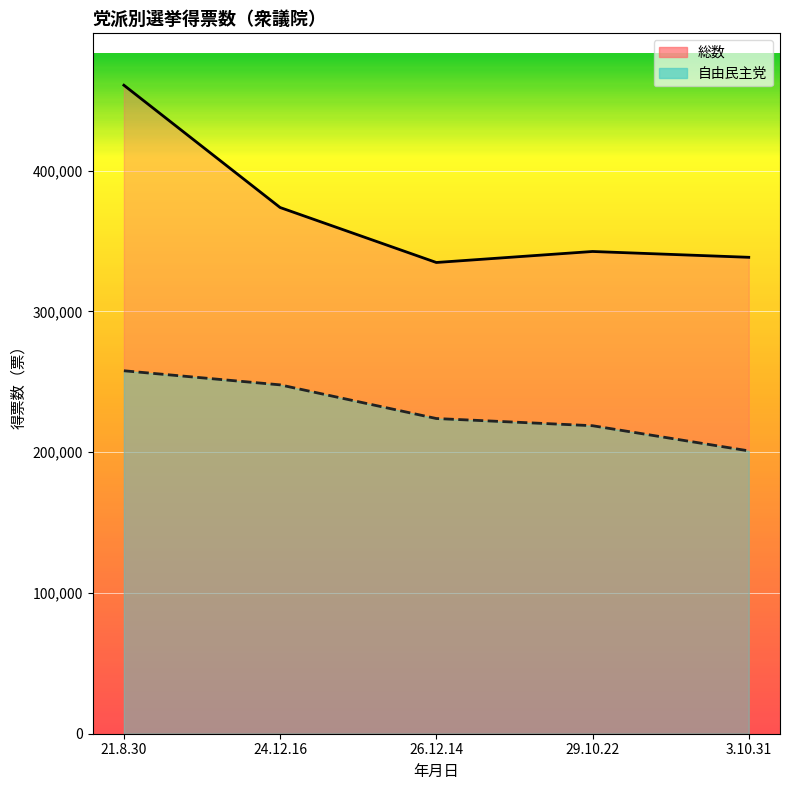

What is the label of the 4th point from the right?

24.12.16